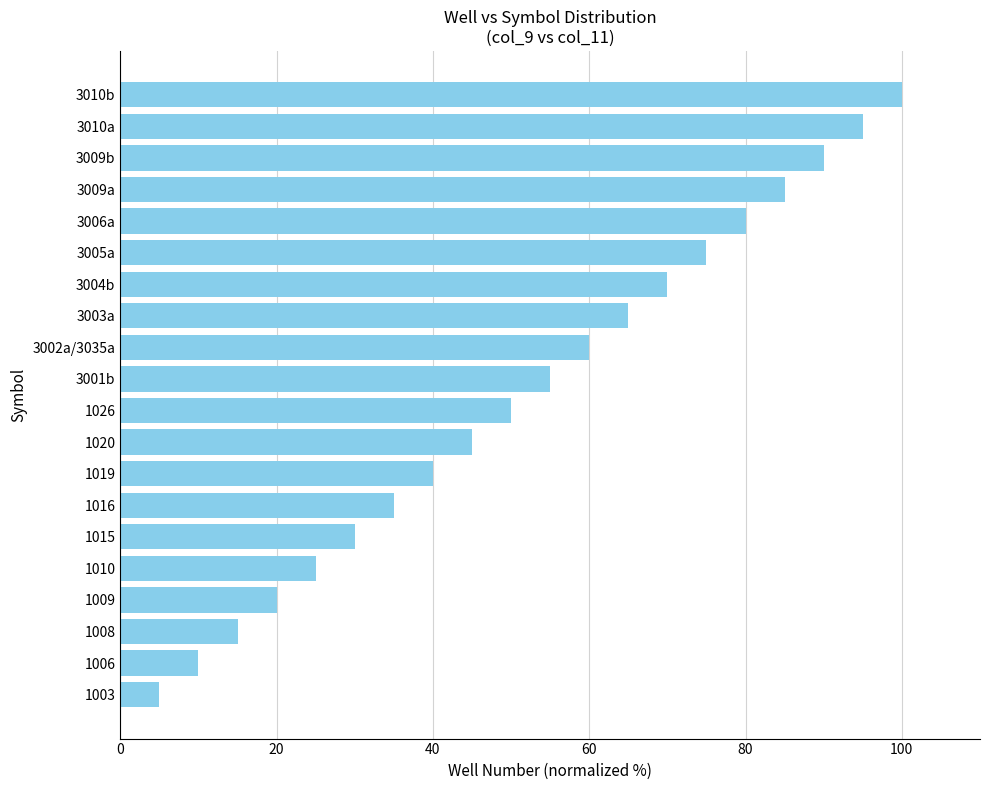

What is the change in value from 1009 to 3005a?

+55.0